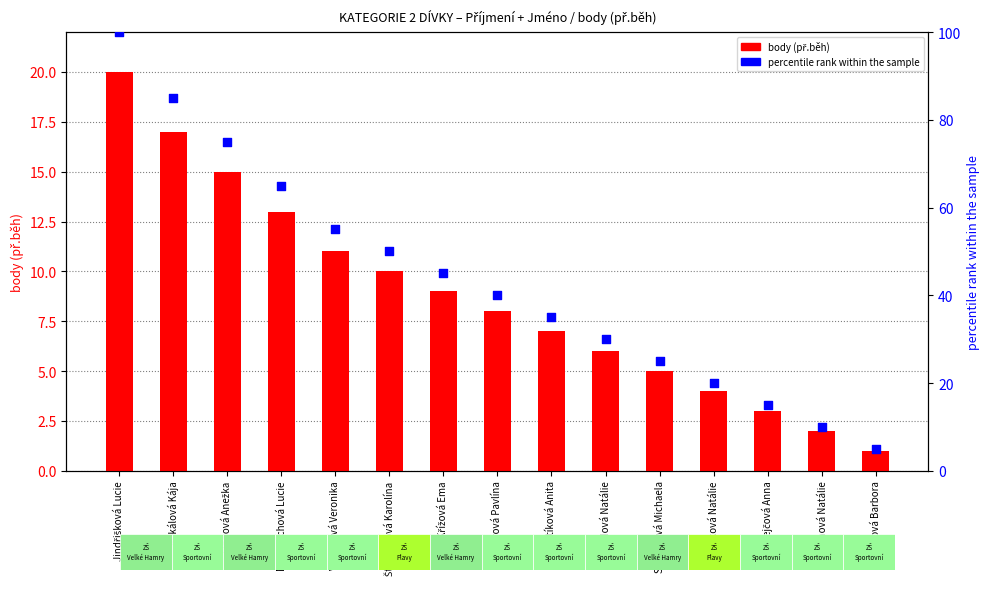

Which series has the largest Y range (max minus min)?

percentile rank within the sample